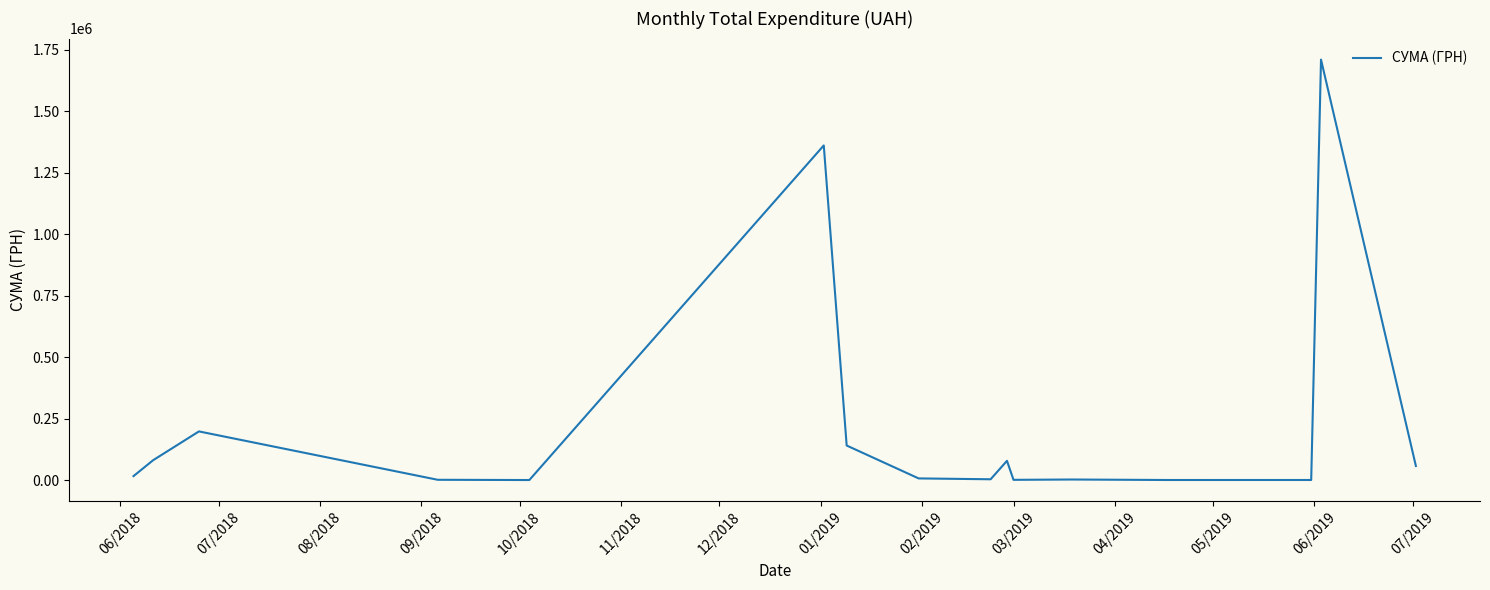

How many categories are shown in the chart?

16